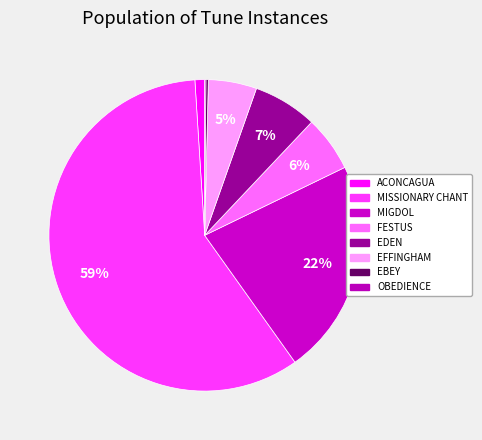

Is there any slice that represents more than half of the pie?

Yes